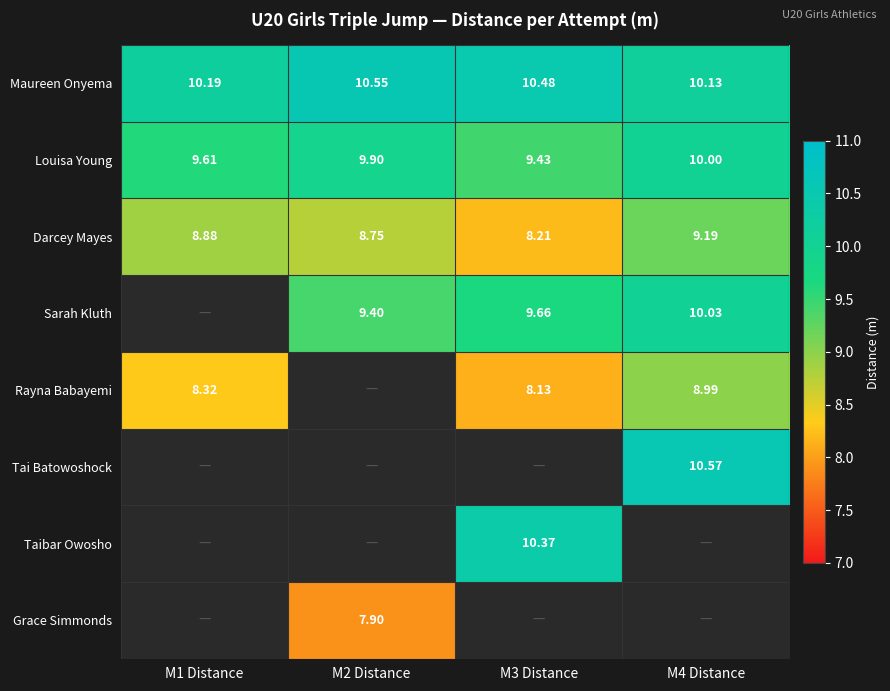

Is the value of Maureen Onyema at M1 Distance greater than the value of Sarah Kluth at M2 Distance?

Yes